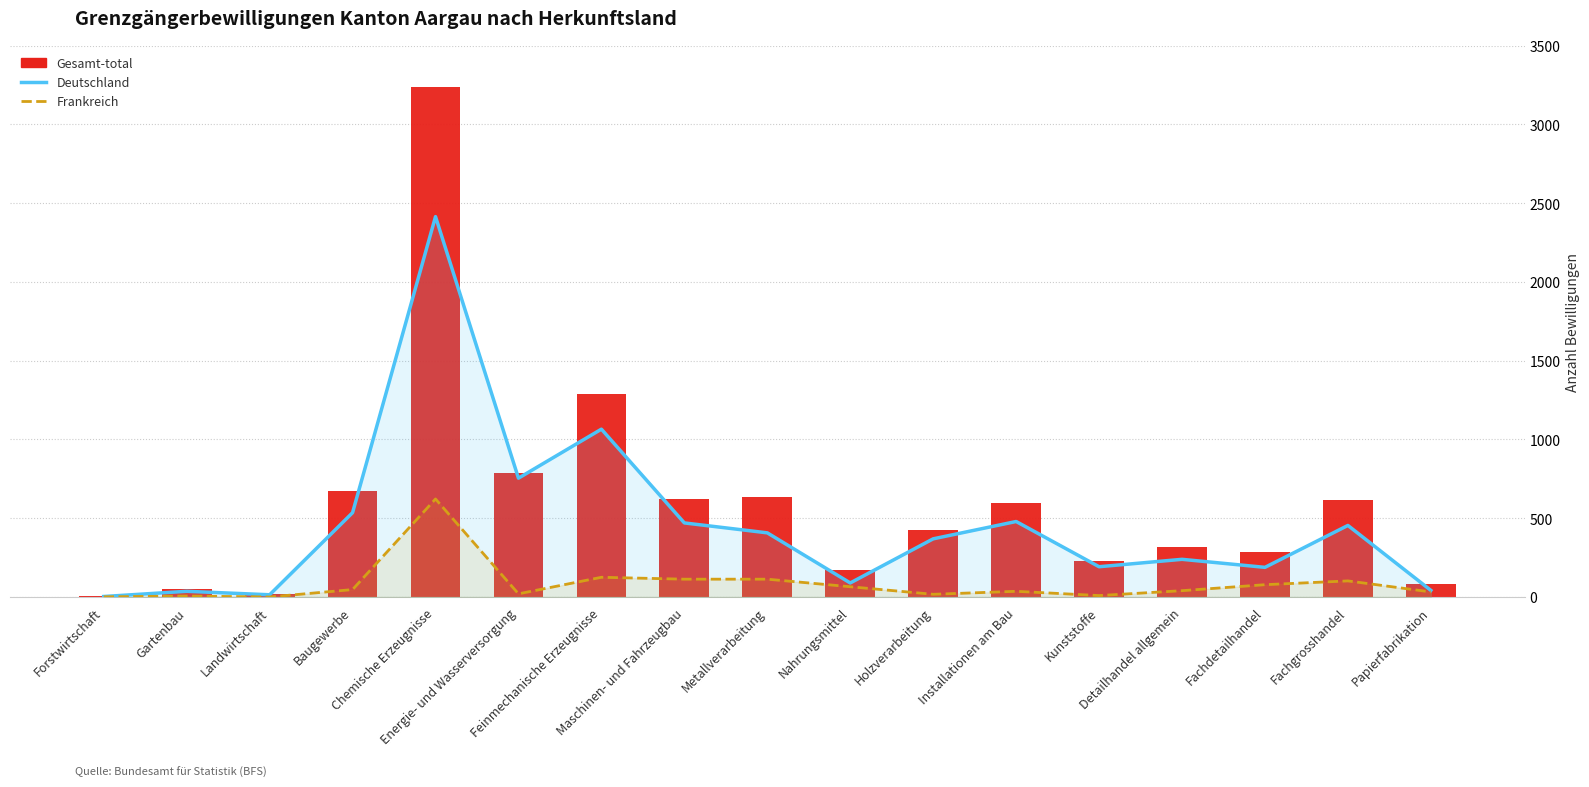

Reading right to left, extract all data points from this chart.

Deutschland: Papierfabrikation=42	Fachgrosshandel=454	Fachdetailhandel=188	Detailhandel allgemein=239	Kunststoffe=192	Installationen am Bau=479	Holzverarbeitung=369	Nahrungsmittel=89	Metallverarbeitung=407	Maschinen- und Fahrzeugbau=470	Feinmechanische Erzeugnisse=1065	Energie- und Wasserversorgung=754	Chemische Erzeugnisse=2414	Baugewerbe=535	Landwirtschaft=14	Gartenbau=36	Forstwirtschaft=3
Frankreich: Papierfabrikation=32	Fachgrosshandel=102	Fachdetailhandel=78	Detailhandel allgemein=40	Kunststoffe=9	Installationen am Bau=36	Holzverarbeitung=17	Nahrungsmittel=65	Metallverarbeitung=113	Maschinen- und Fahrzeugbau=113	Feinmechanische Erzeugnisse=125	Energie- und Wasserversorgung=20	Chemische Erzeugnisse=622	Baugewerbe=47	Landwirtschaft=0	Gartenbau=6	Forstwirtschaft=1
Gesamt-total: Papierfabrikation=85	Fachgrosshandel=618	Fachdetailhandel=286	Detailhandel allgemein=318	Kunststoffe=231	Installationen am Bau=597	Holzverarbeitung=422	Nahrungsmittel=169	Metallverarbeitung=632	Maschinen- und Fahrzeugbau=620	Feinmechanische Erzeugnisse=1290	Energie- und Wasserversorgung=785	Chemische Erzeugnisse=3237	Baugewerbe=675	Landwirtschaft=19	Gartenbau=50	Forstwirtschaft=4